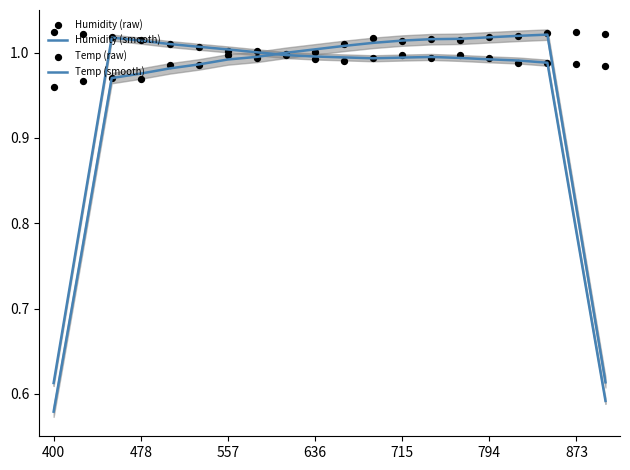

What are all the series names shown in the legend?

Humidity (smooth), Temp (smooth), Humidity (raw), Temp (raw)